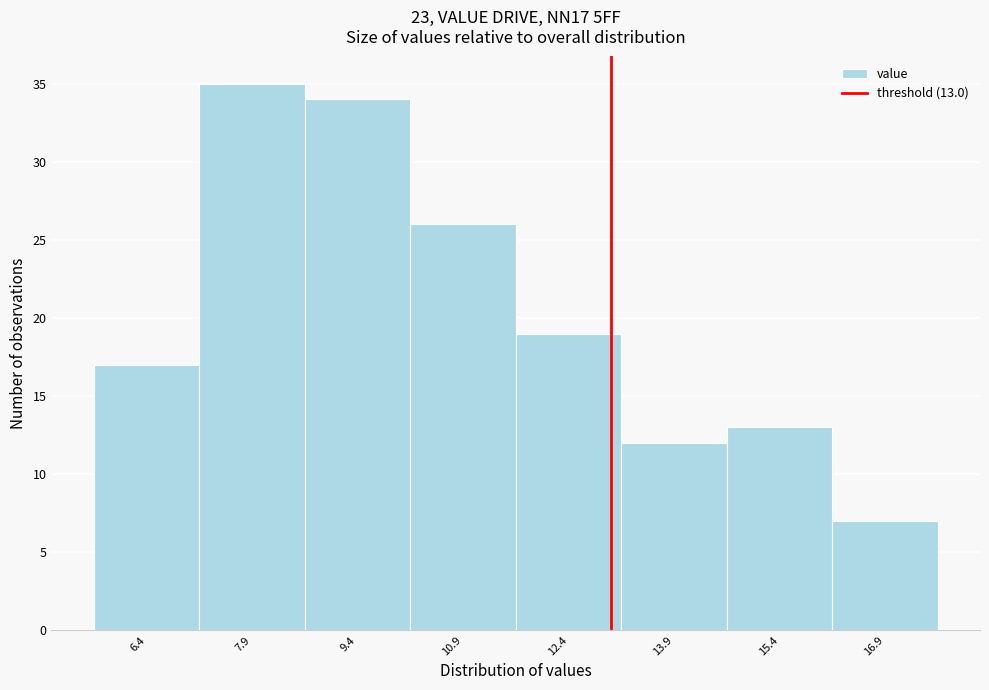

Over which range of the x-axis is the bar tallest?

7.15 to 8.65